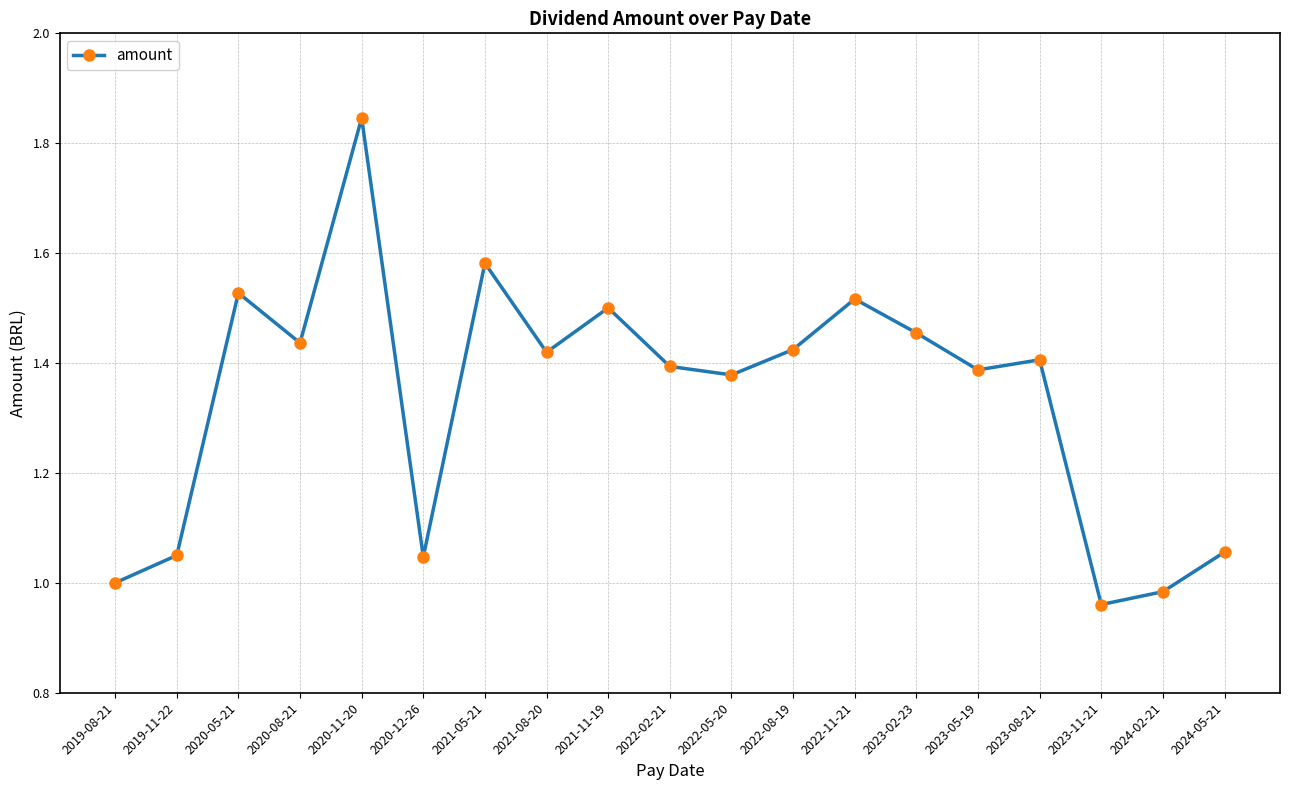

At which category does the data reach its first local valley?

2020-08-21